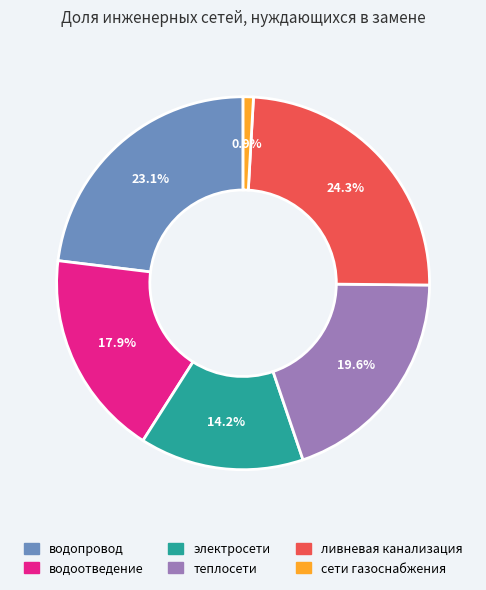

The электросети slice represents 14% of the pie. True or false?

True